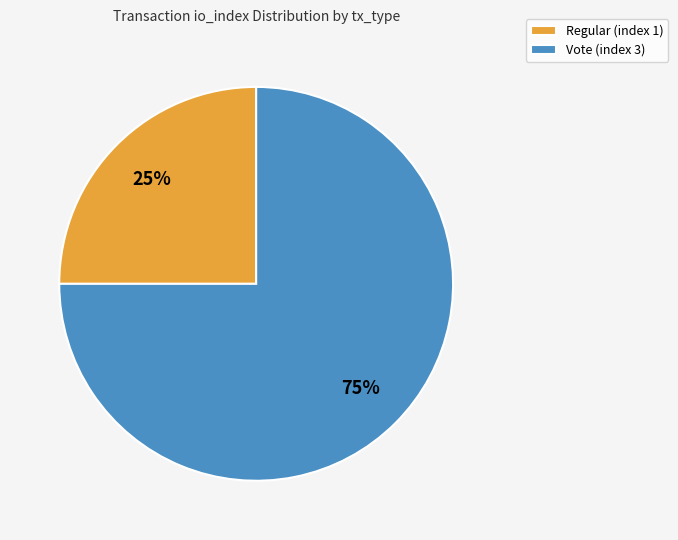

To the nearest percent, what is the difference between the Vote (index 3) and Regular (index 1) slice percentages?

50%